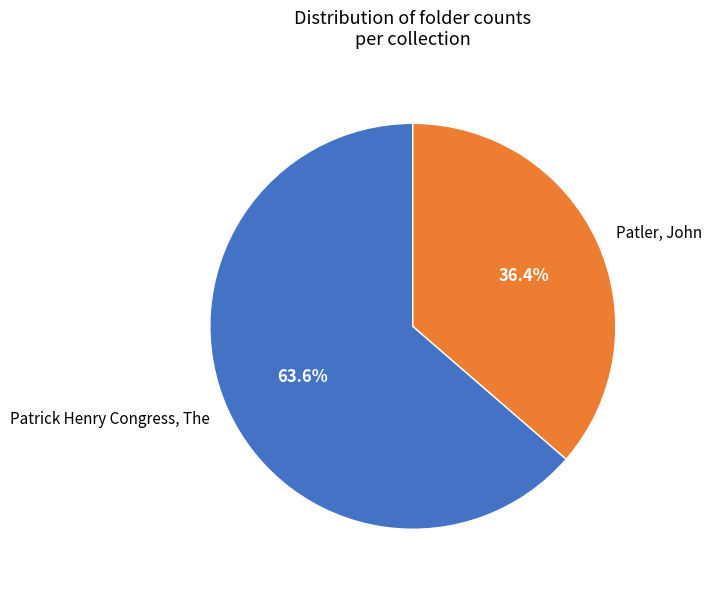

Which category has the smallest portion of the pie?

Patler, John